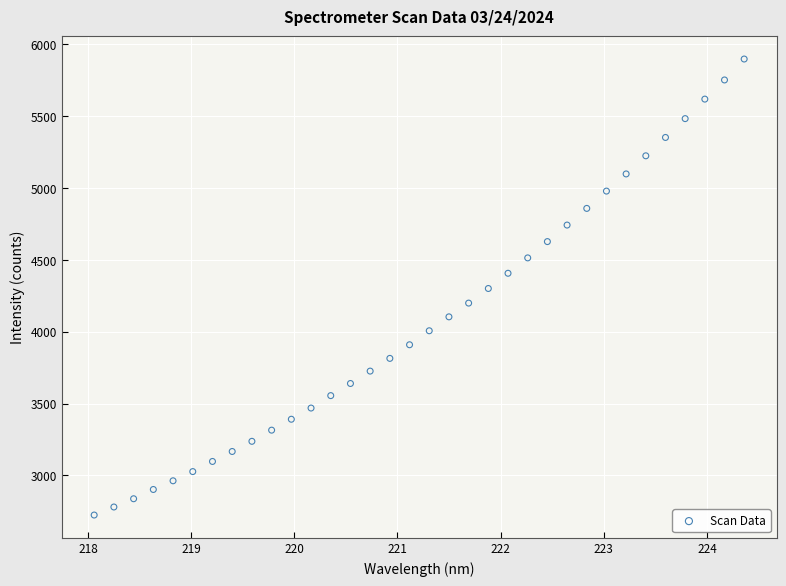

What is the range of Y values (max minus min)?

3174.7